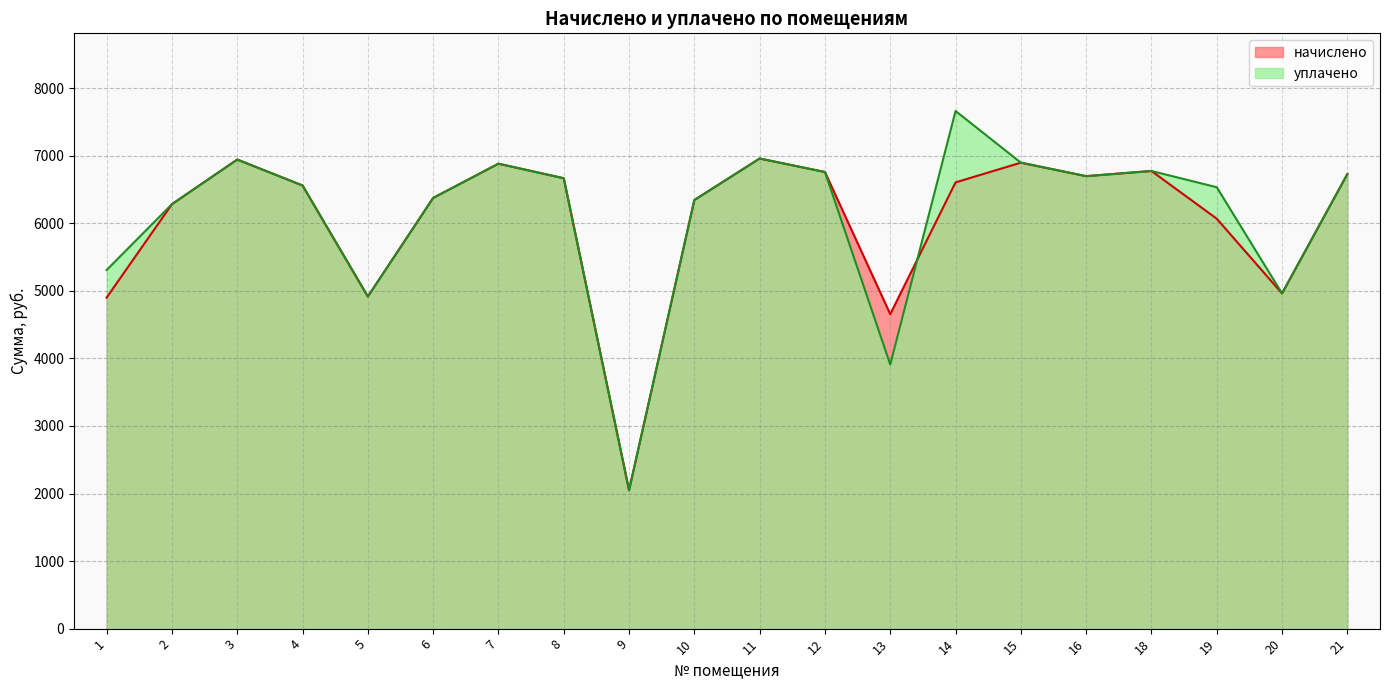

Reading right to left, list all the values displayed in this chart.

начислено: 21=6727.7	20=4961.3	19=6067.2	18=6773.8	16=6697.0	15=6896.6	14=6604.8	13=4654.1	12=6758.4	11=6958.1	10=6343.7	9=2048.0	8=6666.2	7=6881.3	6=6374.5	5=4915.2	4=6558.7	3=6942.7	2=6282.2	1=4899.8
уплачено: 21=6727.7	20=4961.3	19=6533.3	18=6773.8	16=6697.0	15=6896.6	14=7661.8	13=3908.8	12=6758.3	11=6958.1	10=6343.7	9=2048.0	8=6666.2	7=6881.3	6=6374.5	5=4915.2	4=6558.7	3=6942.7	2=6282.2	1=5308.2